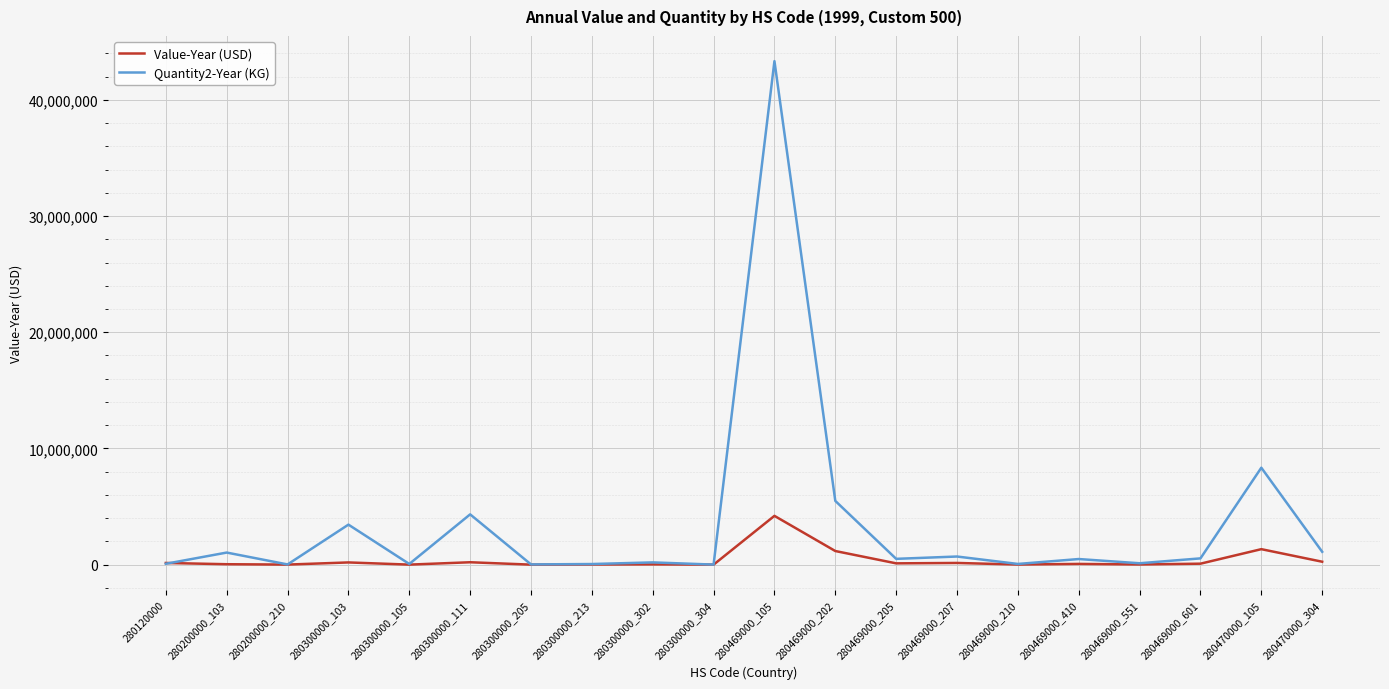

What value does the Value-Year (USD) series have at 280469000_207, to the nearest 10?

146240